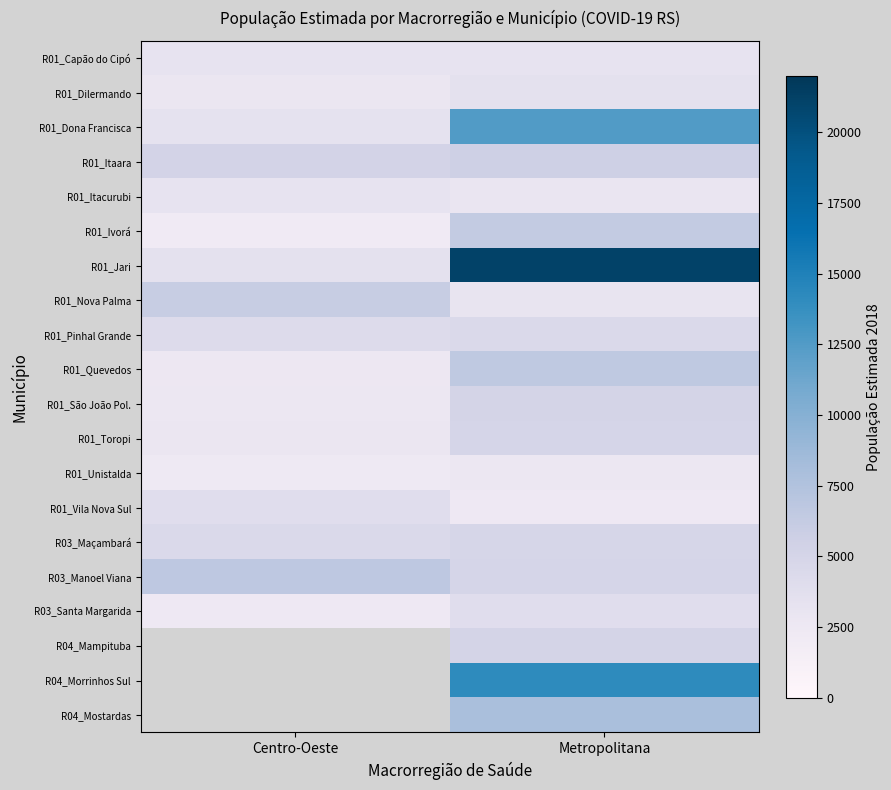

Which series has the largest total across all categories?

R01_Jari